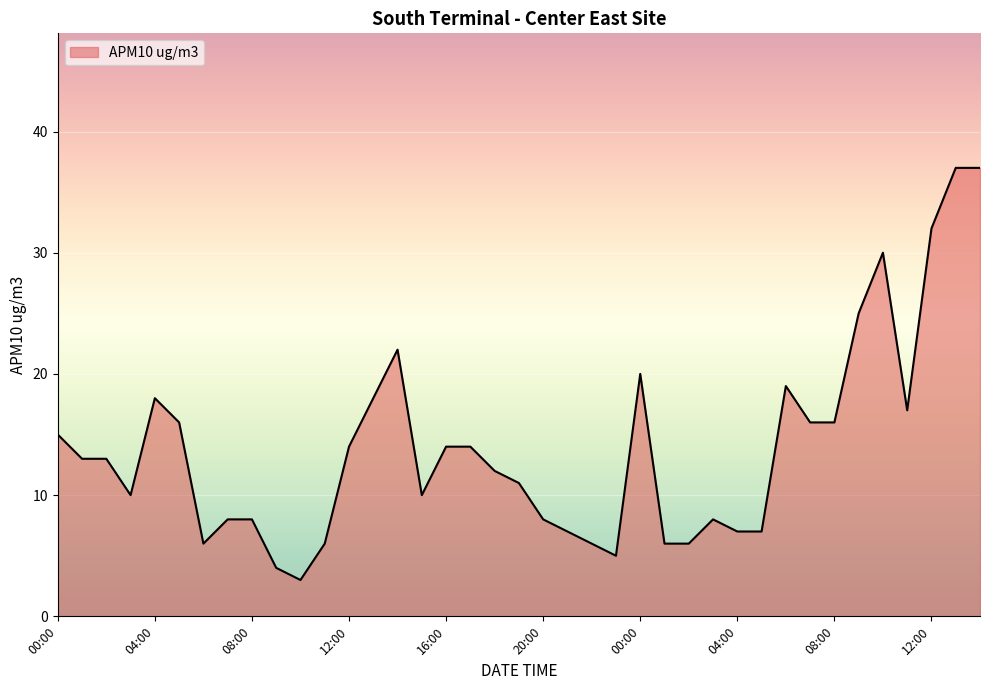

What is the smallest value displayed?

3